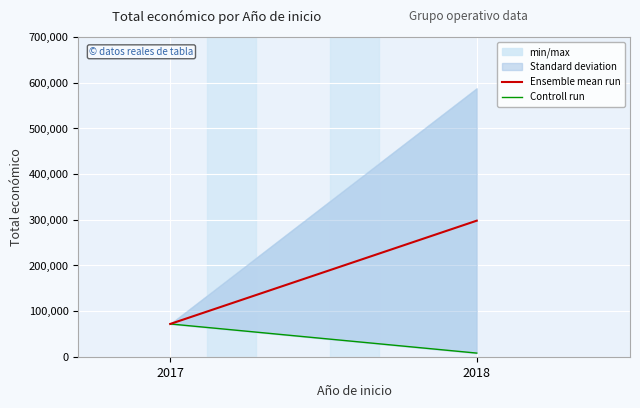

Is the value of Ensemble mean run at 2018 greater than the value of Controll run at 2017?

Yes